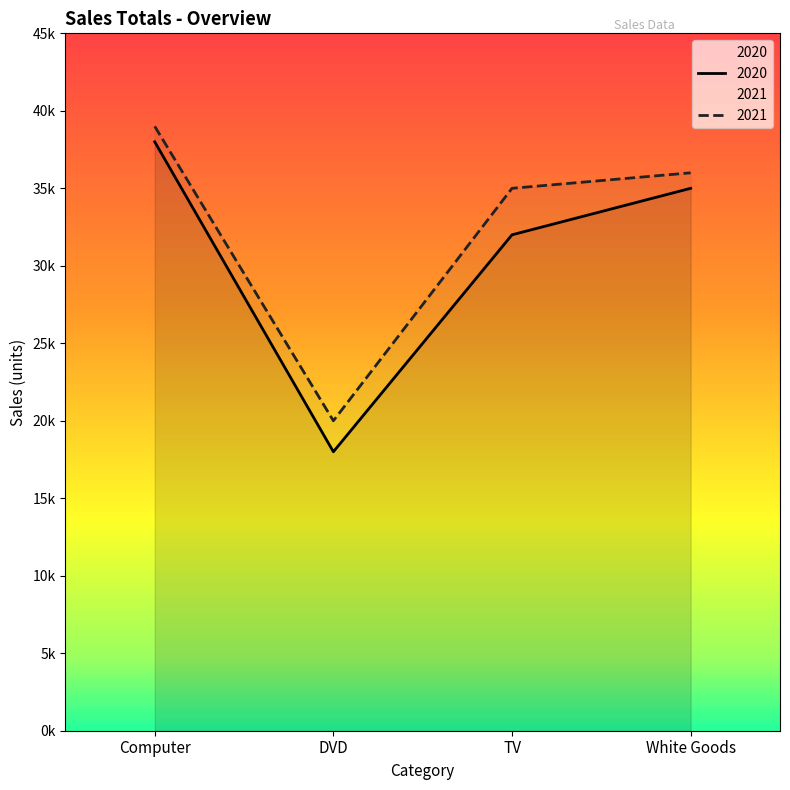

True or false: 2021 and 2020 intersect in this chart.

False